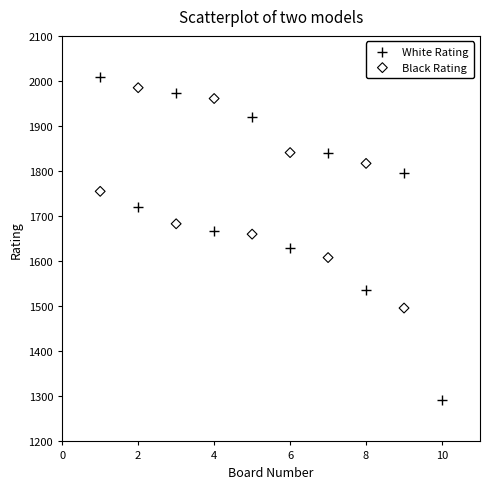

Which series reaches the minimum Y coordinate?

White Rating